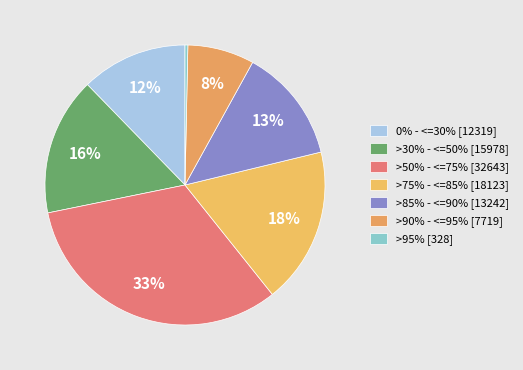

To the nearest percent, what is the difference between the >95% and 0% - <=30% slice percentages?

12%